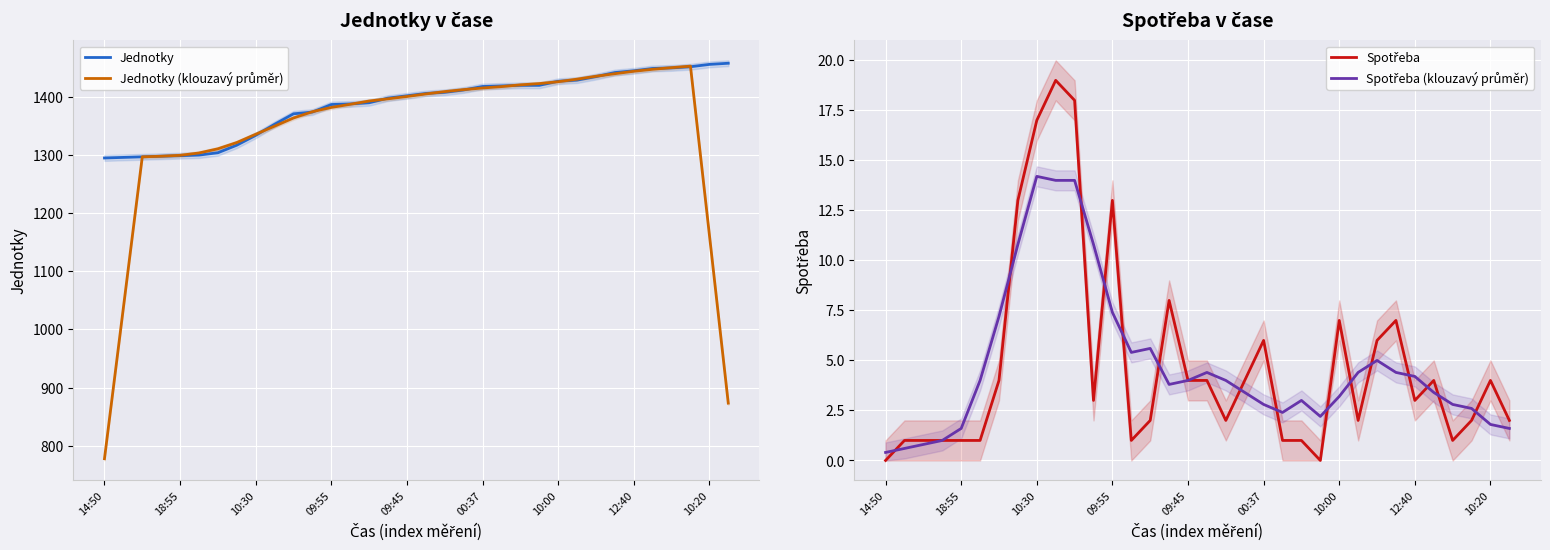

Rank the series at 10:00 from highest to lowest value.

Jednotky, Jednotky (klouzavý průměr), Spotřeba, Spotřeba (klouzavý průměr)